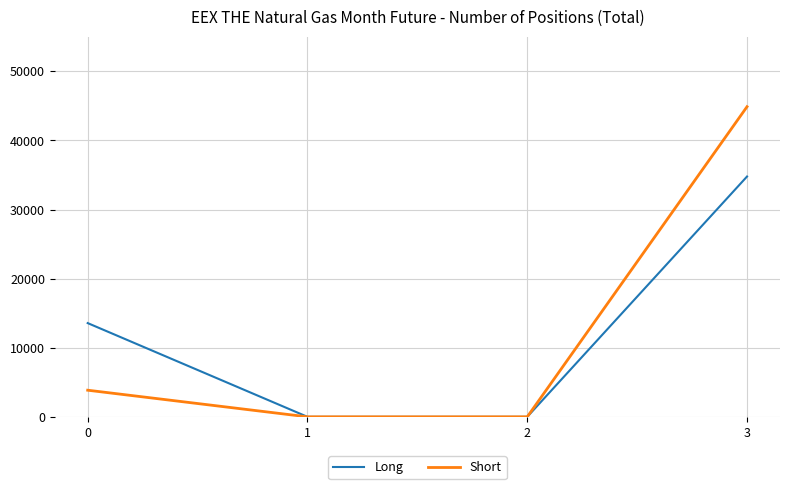

Rank the series at 0 from lowest to highest value.

Short, Long